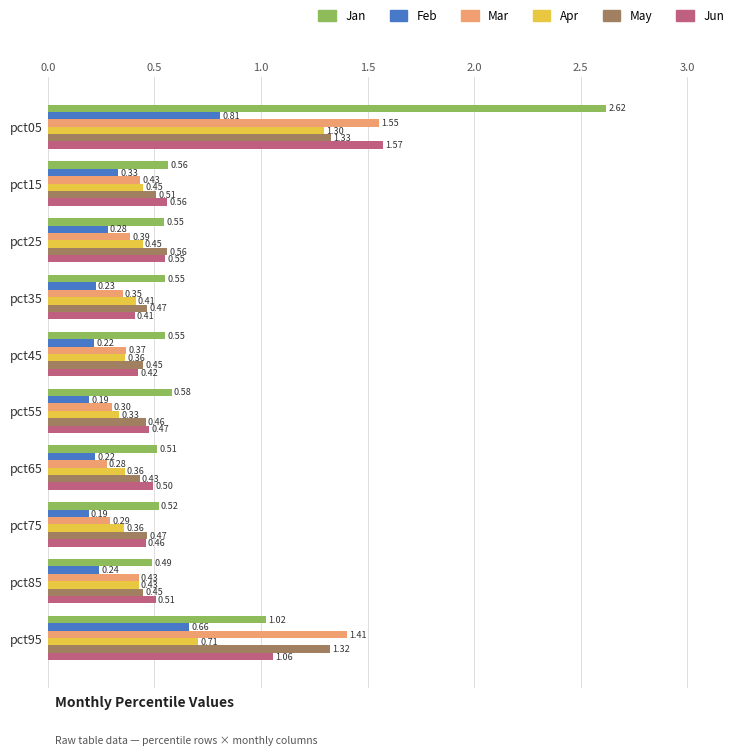

What is the sum of all Jan values?

8.0